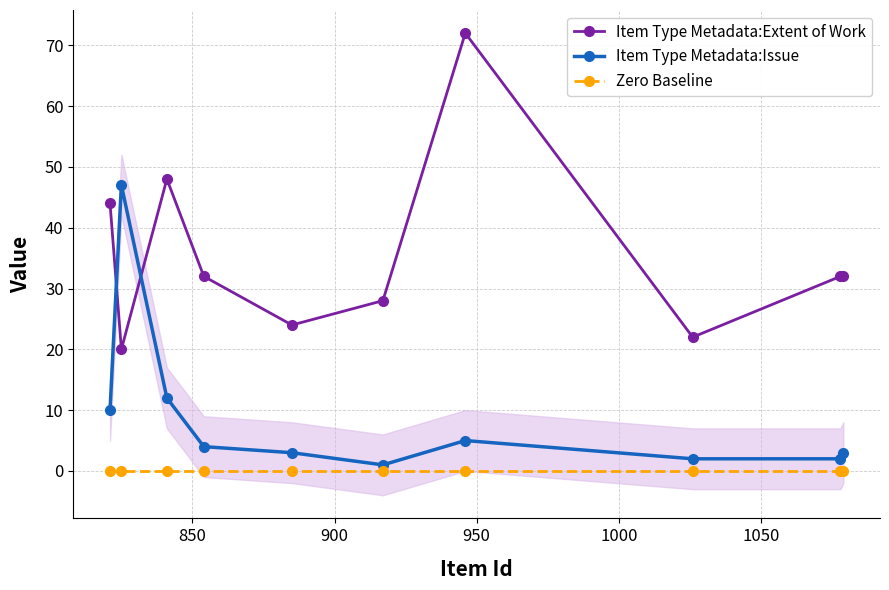

Which series has the widest spread of values?

Item Type Metadata:Extent of Work